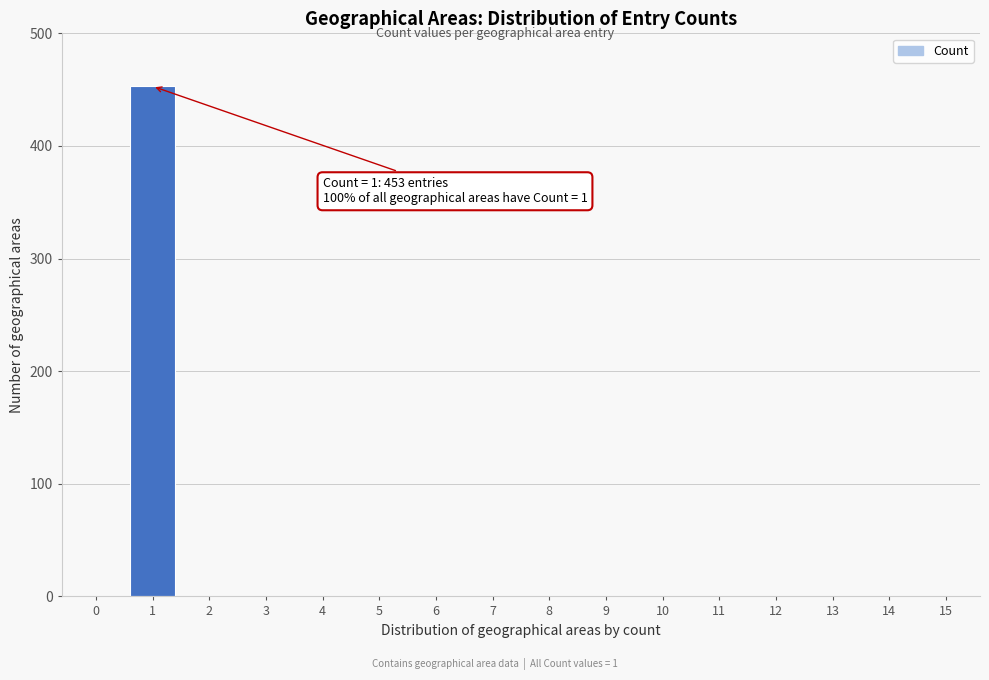

Reading left to right, what are all the values shown in this chart?

0=0	1=453	2=0	3=0	4=0	5=0	6=0	7=0	8=0	9=0	10=0	11=0	12=0	13=0	14=0	15=0